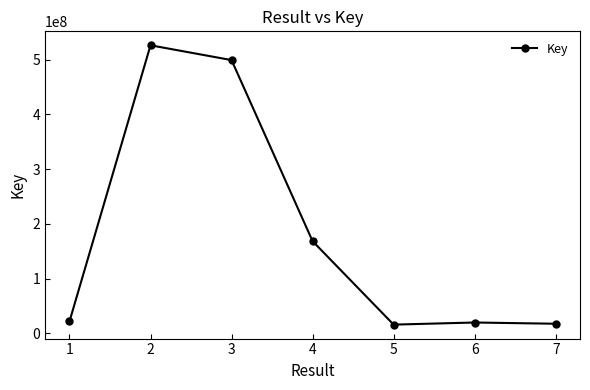

The value at 6 is 20057696. True or false?

True